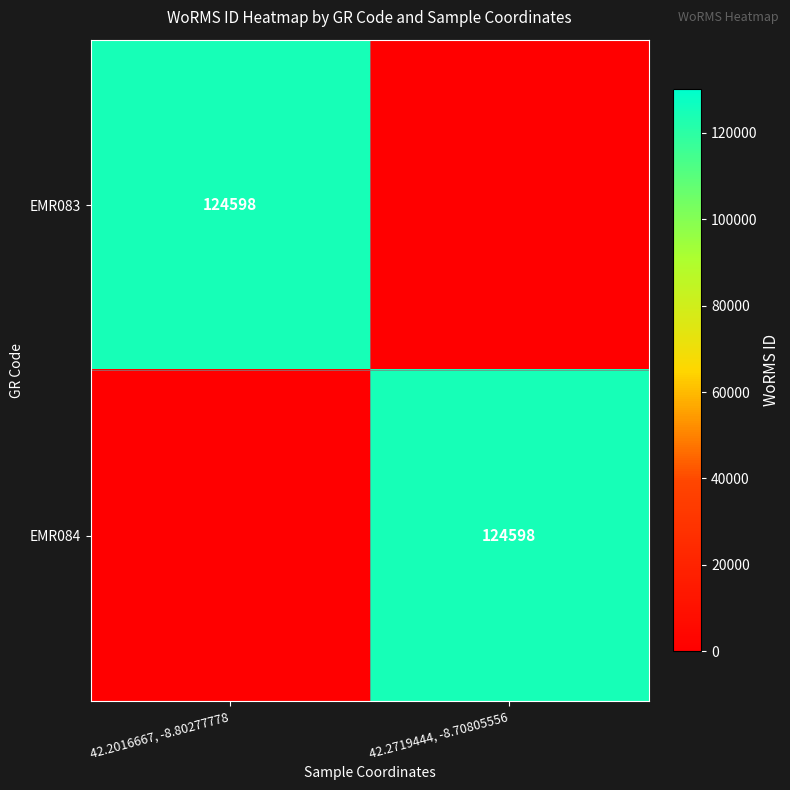

The value of EMR084 at 42.2719444, -8.70805556 is 50653. True or false?

False